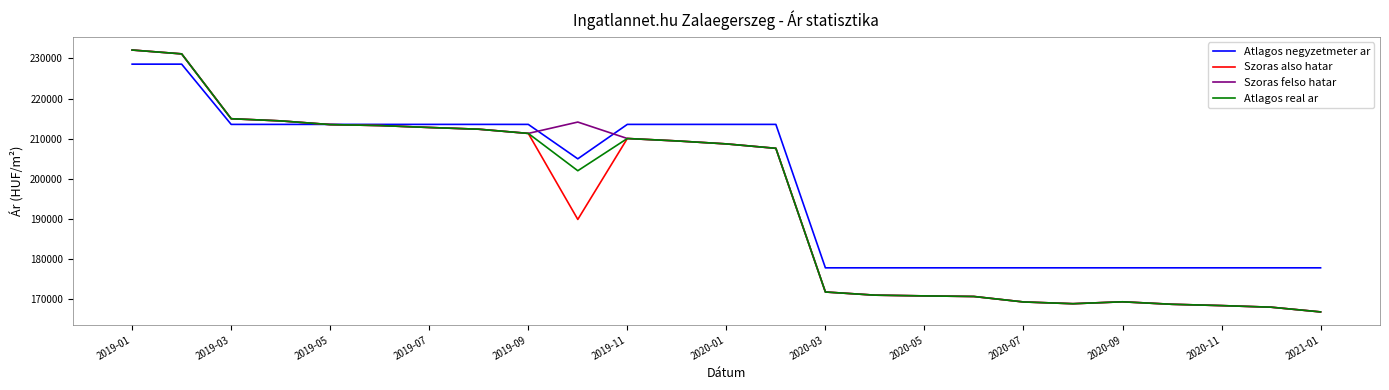

What is the greatest value displayed?

232085